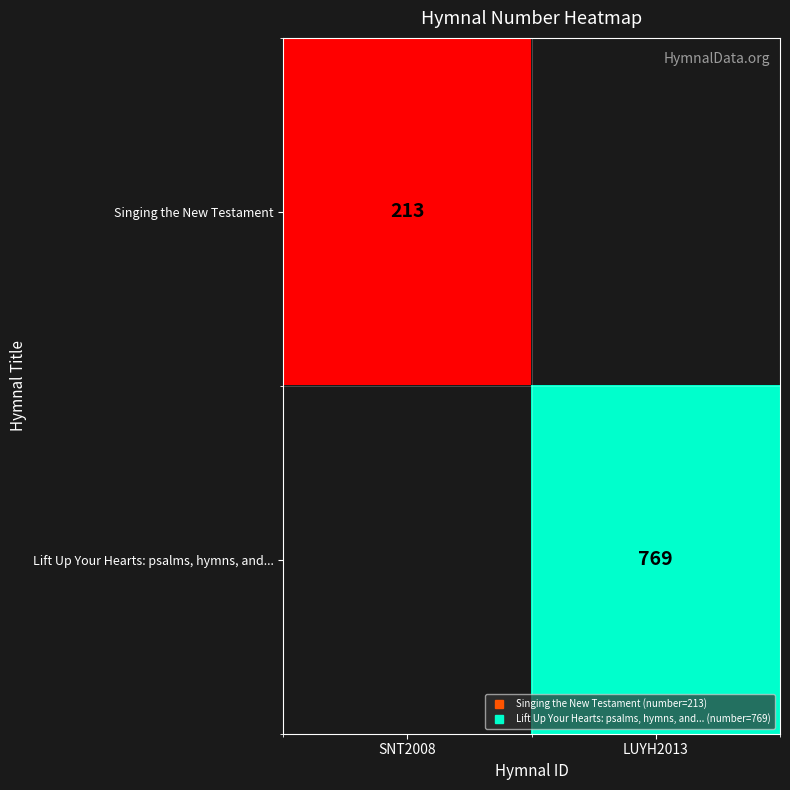

At how many categories does at least one series exceed 550?

1